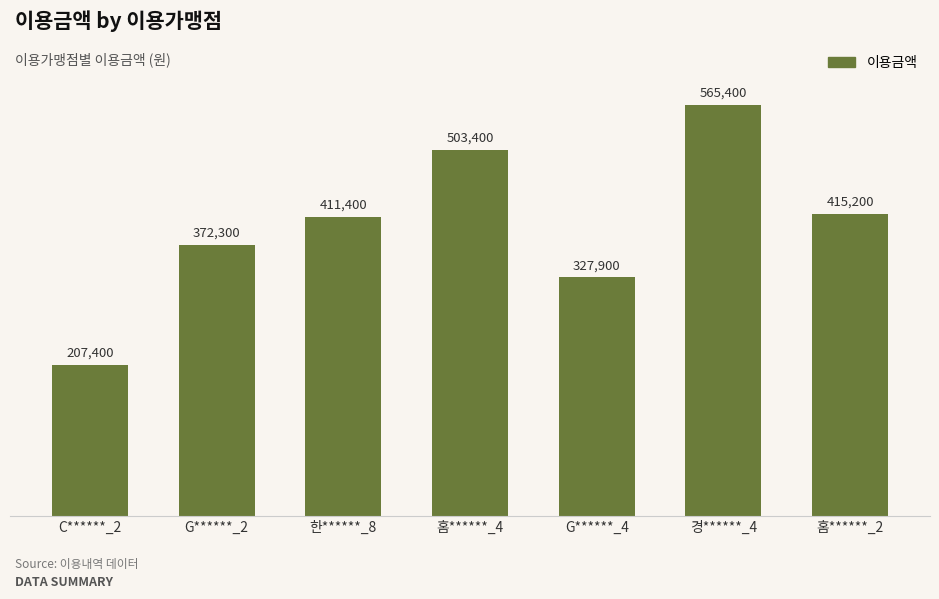

How many bars are there in total?

7